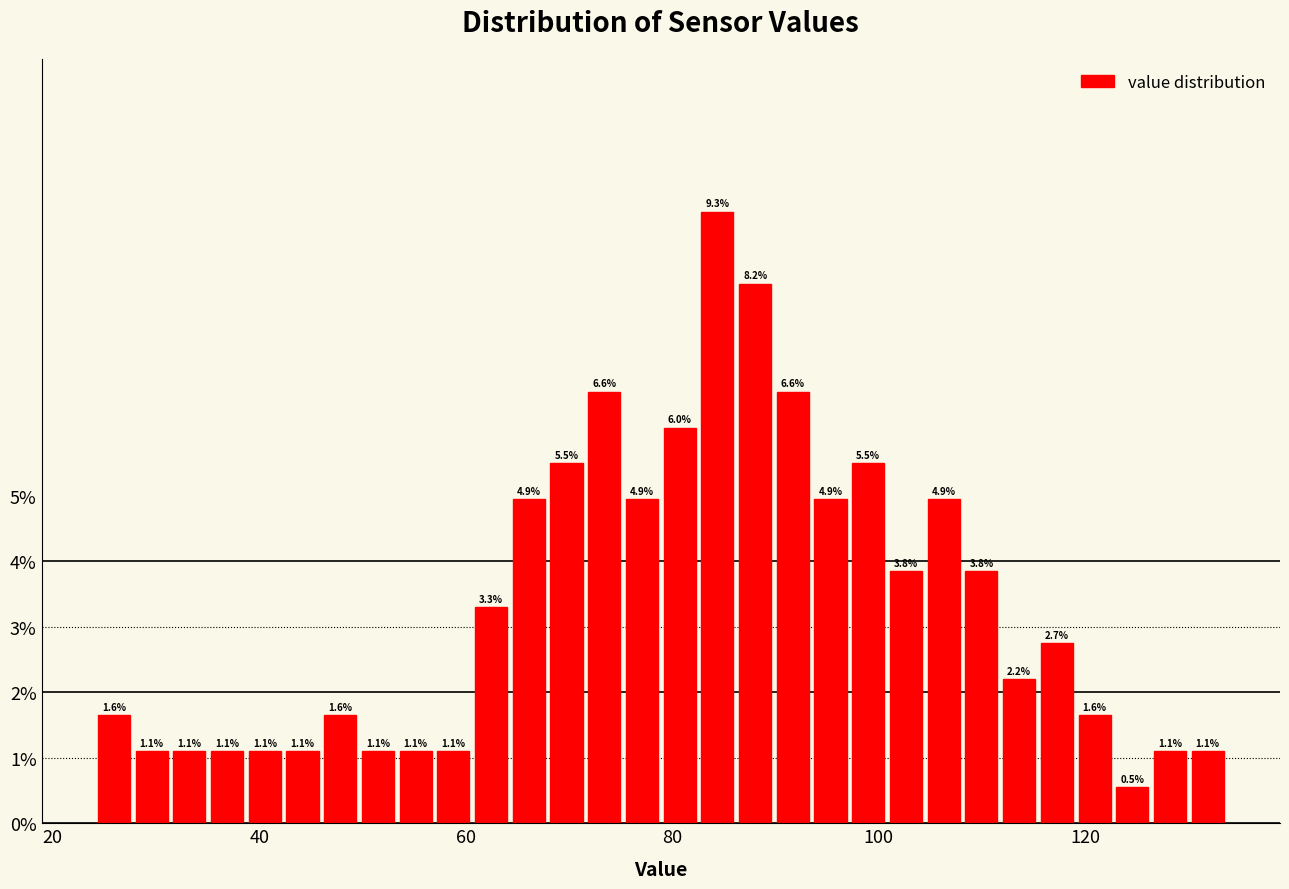

Around what value on the x-axis is the tallest bar? Give the approximate position of its centre, as read against the axis.

84